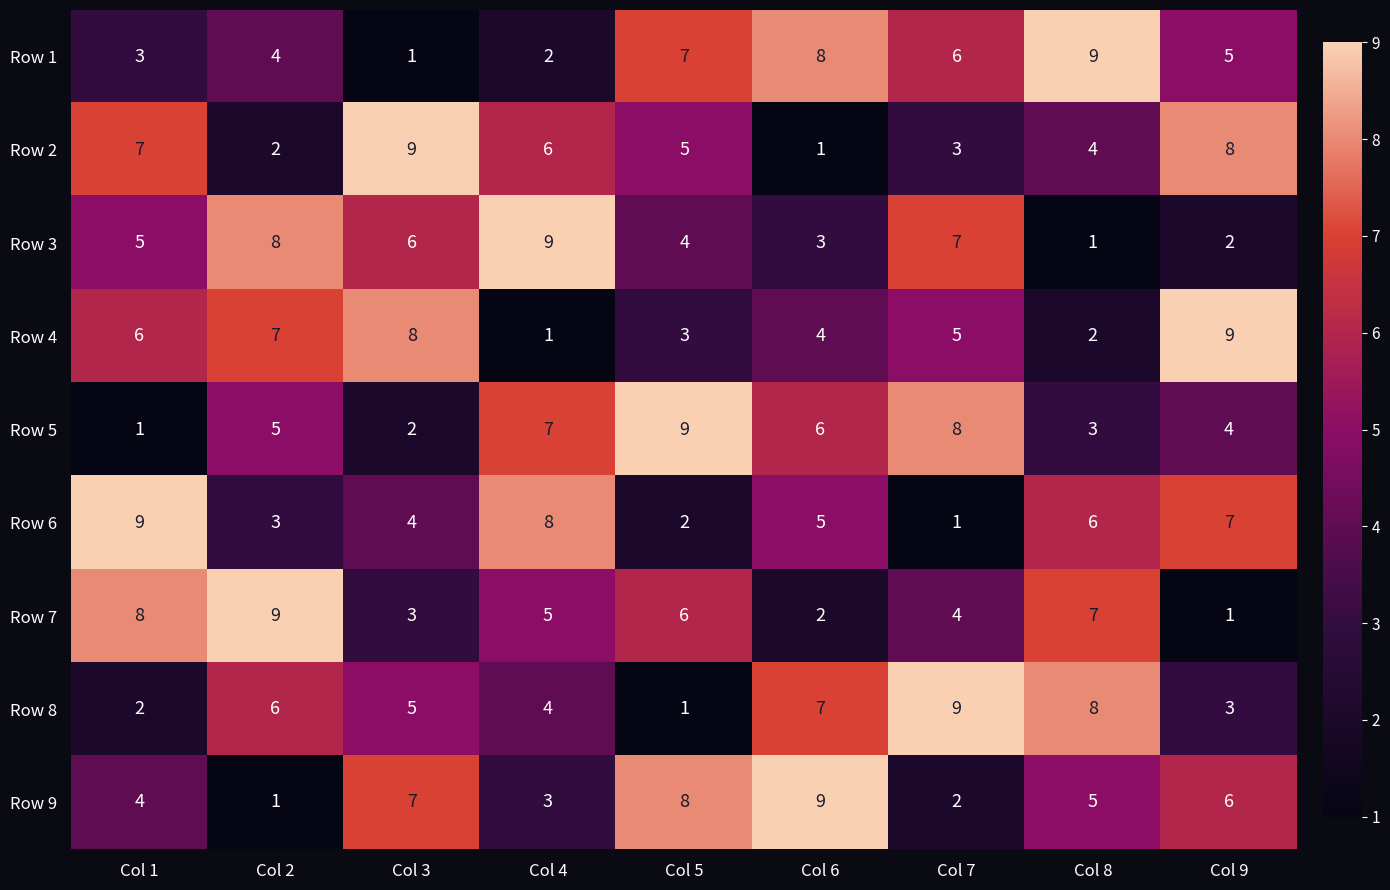

At which label is Row 2 closest to 5?

Col 5